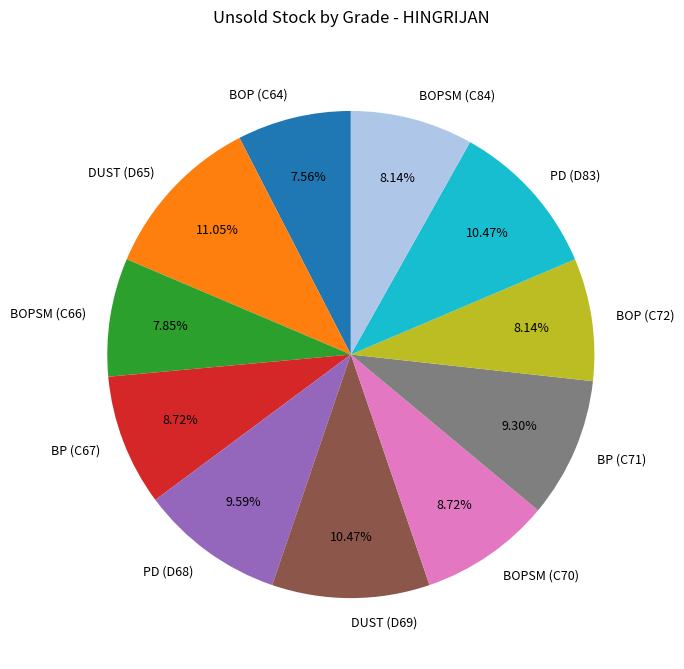

What is the largest slice in the pie chart?

DUST (D65)